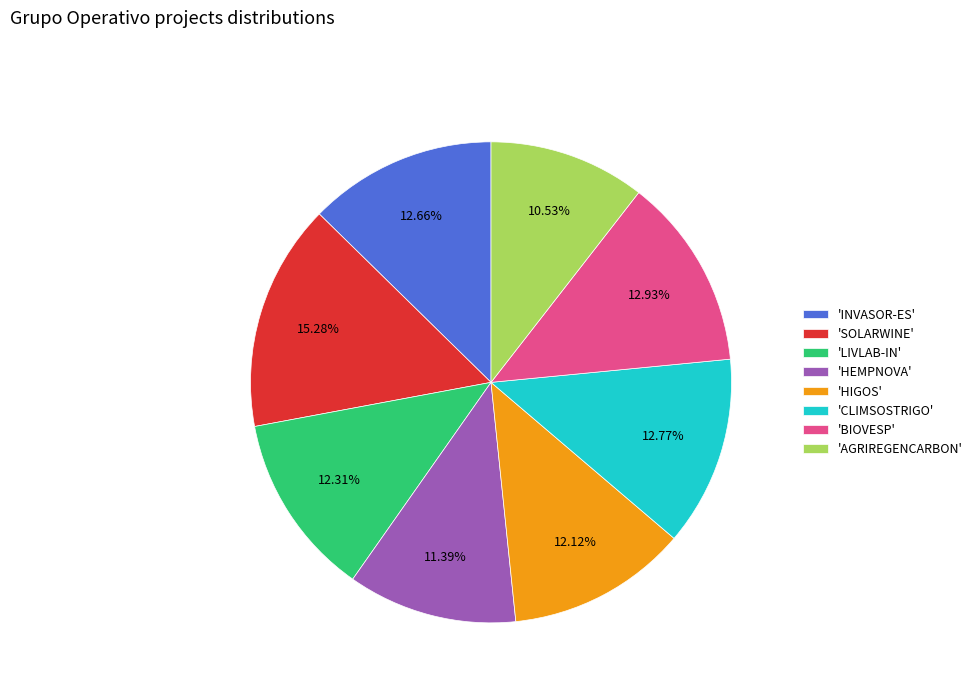

Is 'AGRIREGENCARBON' the majority of the pie?

No